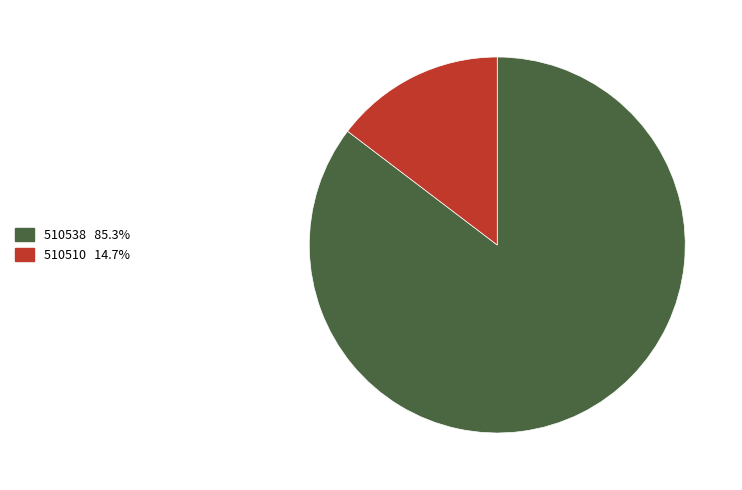

Between 510510 and 510538, which is larger?

510538